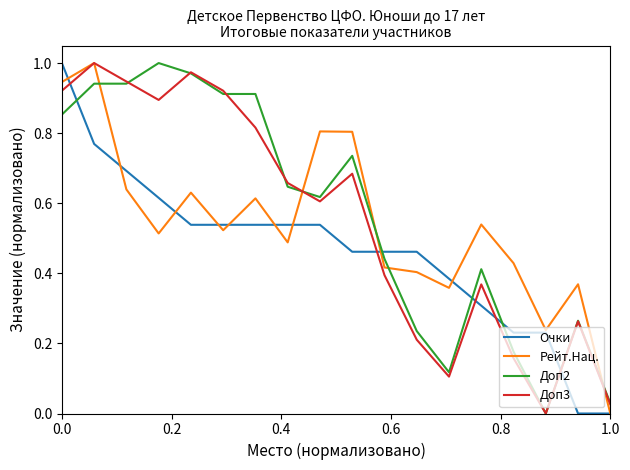

How many intersections are there between Очки and Доп3?

5